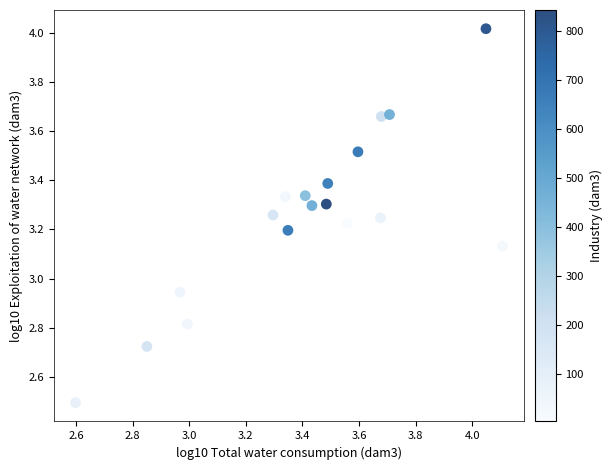

What is the range of X values (max minus min)?

1.5